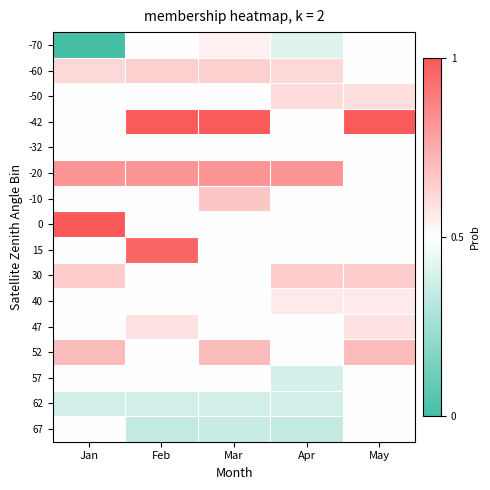

Rank the series at Mar from highest to lowest value.

-42, -20, 52, -10, -60, -70, -50, -32, 0, 15, 30, 40, 47, 57, 62, 67